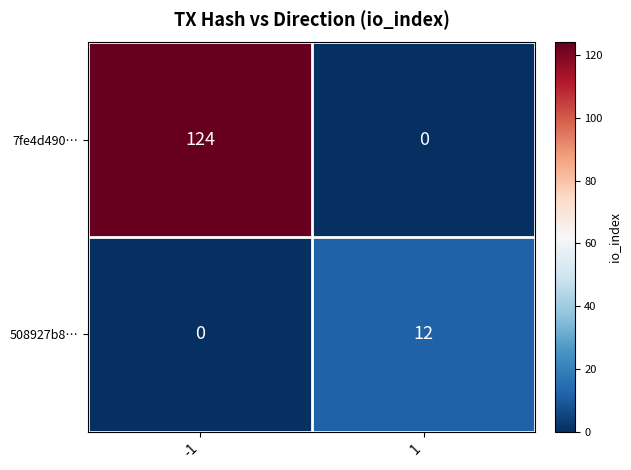

Which series has the widest spread of values?

7fe4d490…